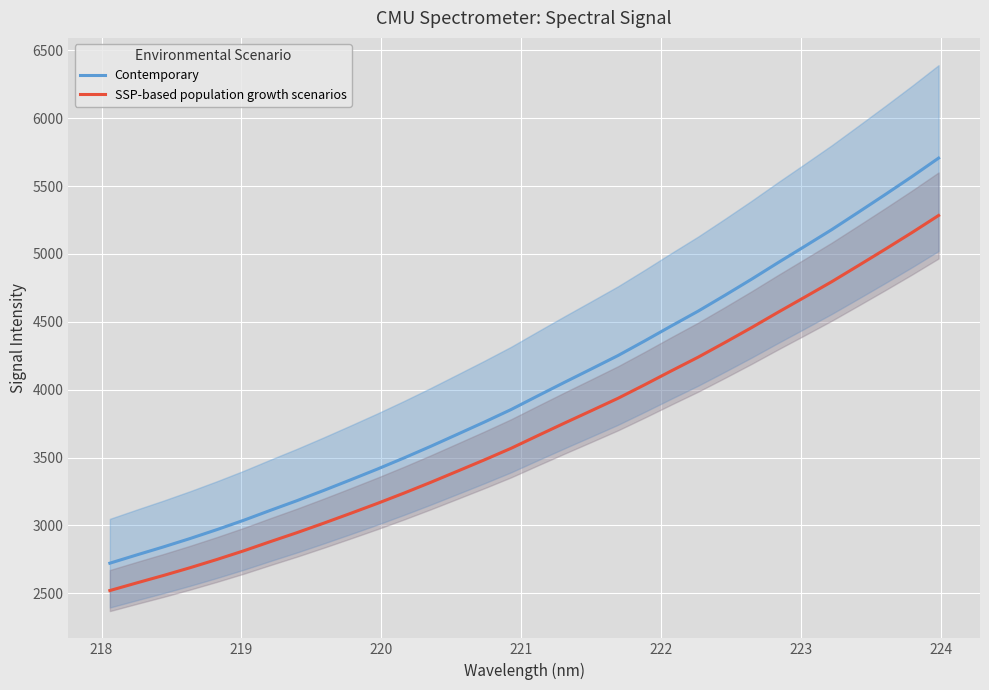

True or false: Contemporary and SSP-based population growth scenarios cross at least once.

False